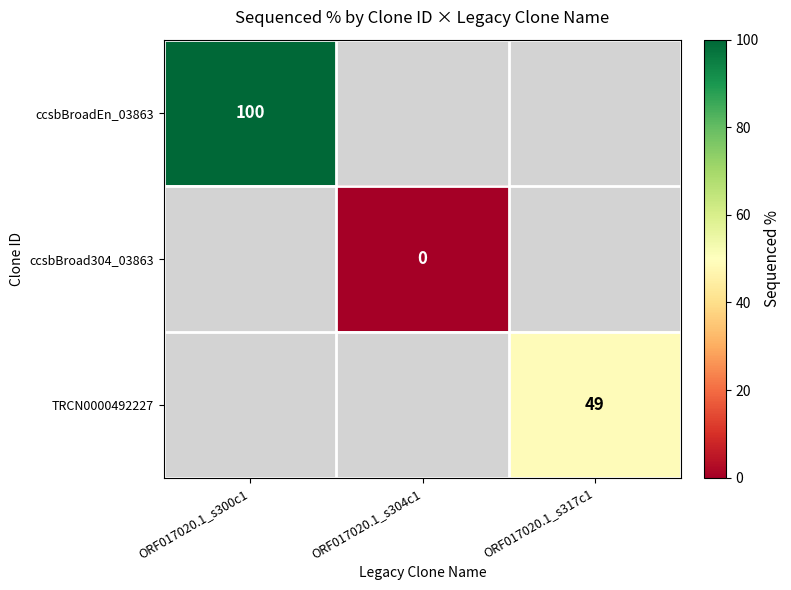

How many categories are shown in the chart?

3